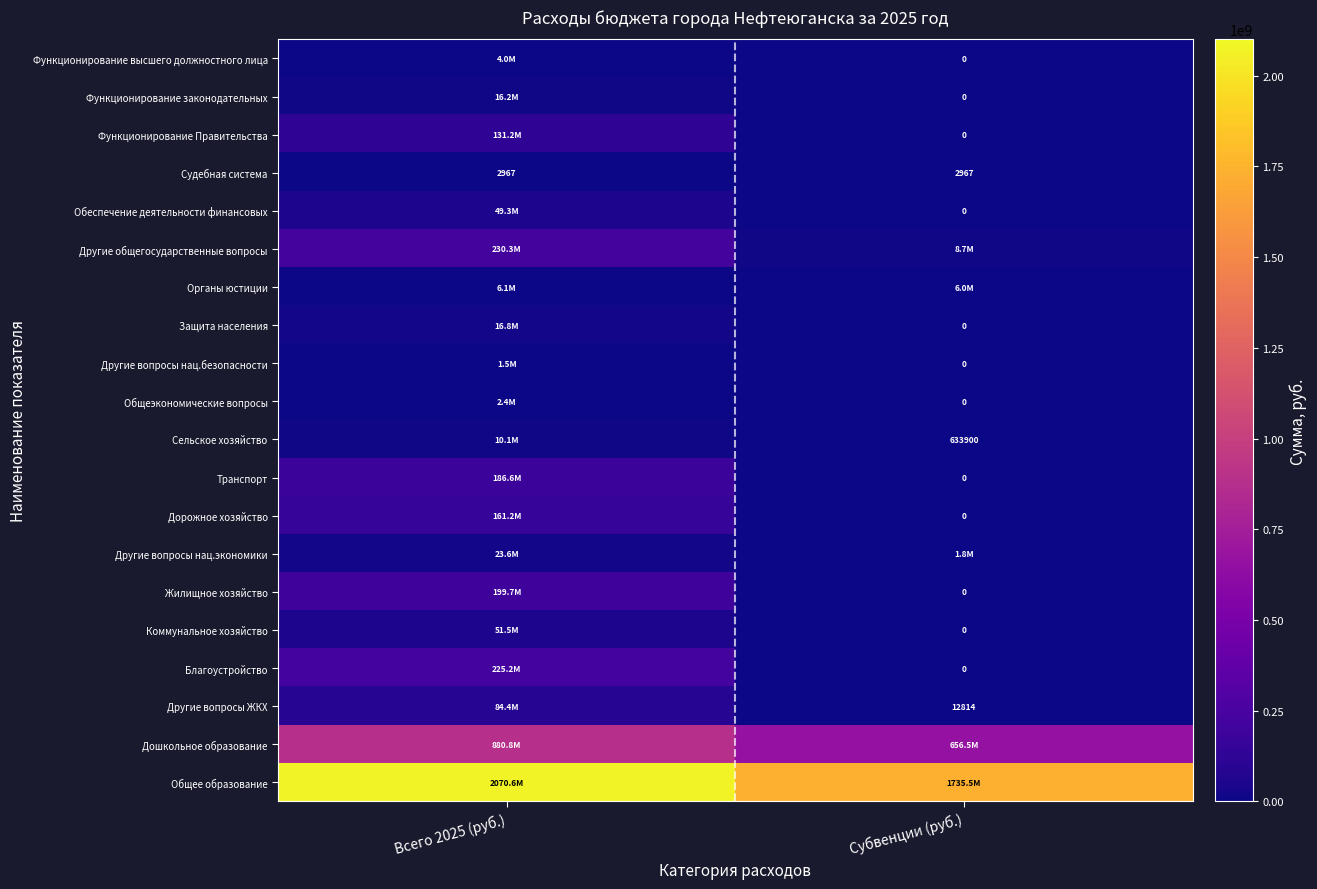

What is the sum of the Сельское хозяйство values at Субвенции (руб.) and Всего 2025 (руб.)?

10708557.2